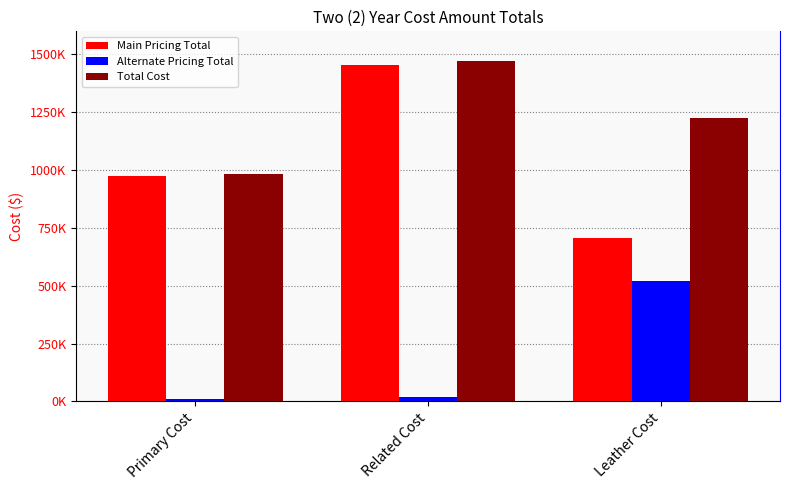

Where does the Total Cost series first go above 1225533?

Related Cost